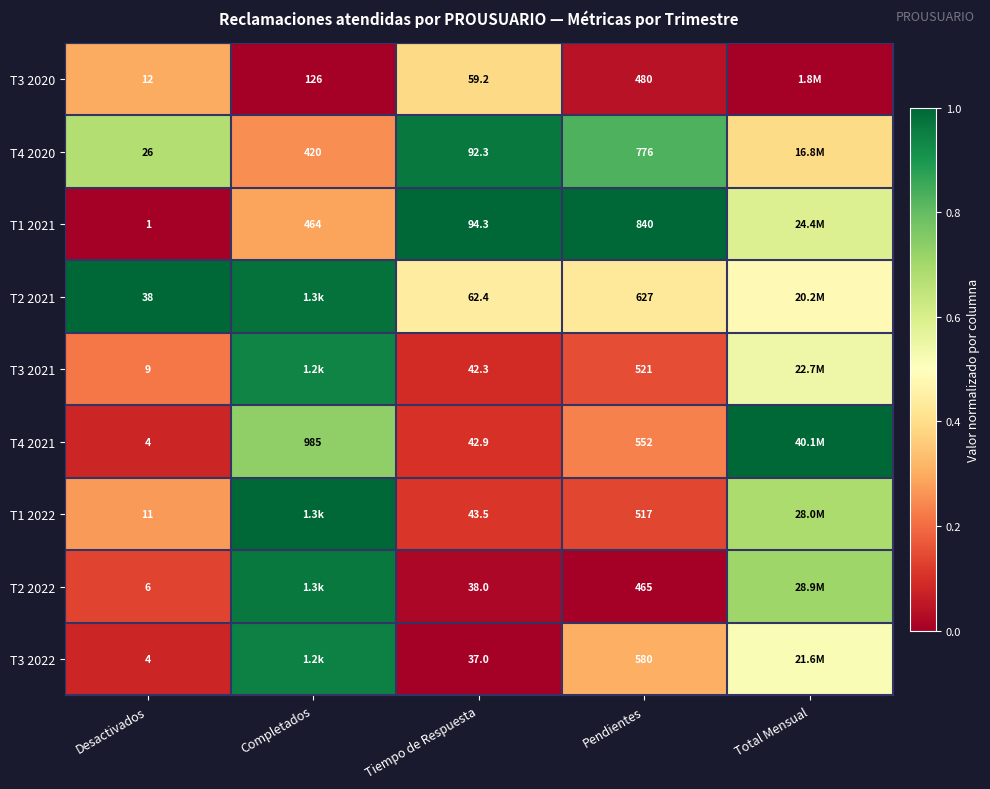

Is it true that T3 2021 equals 0.1 at Desactivados?

False